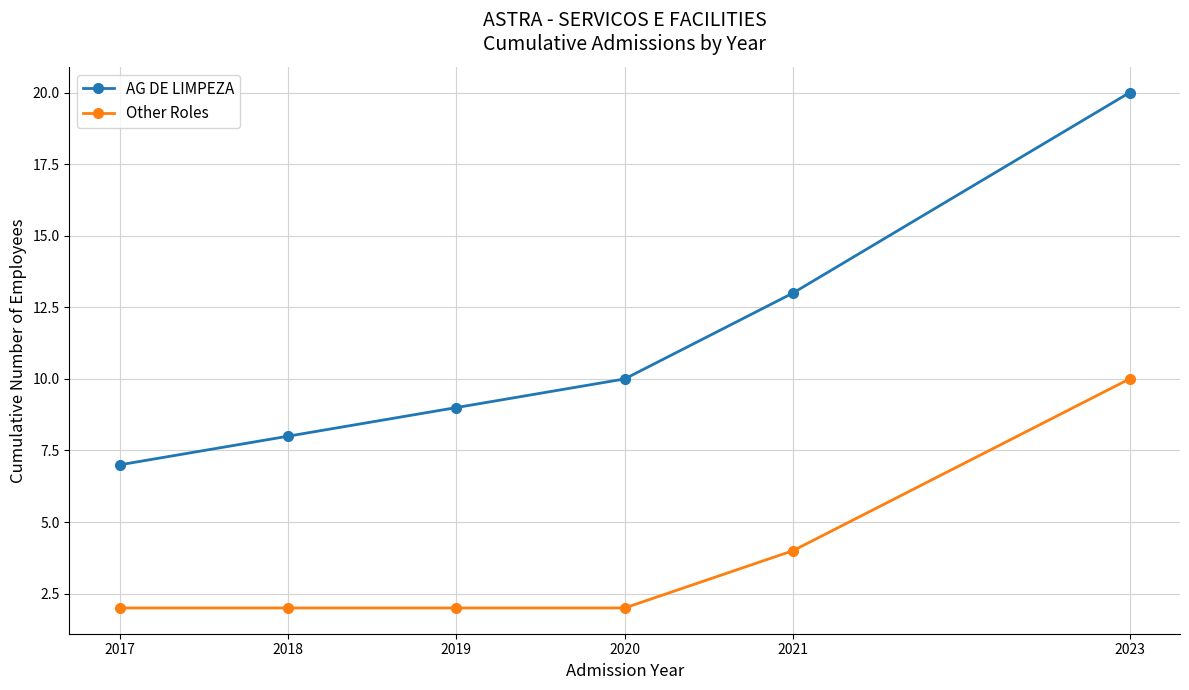

How many lines are shown in the chart?

2